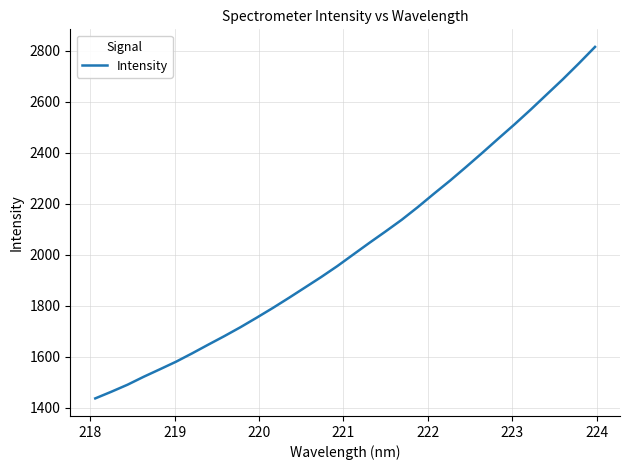

What is the greatest value displayed?

2815.8